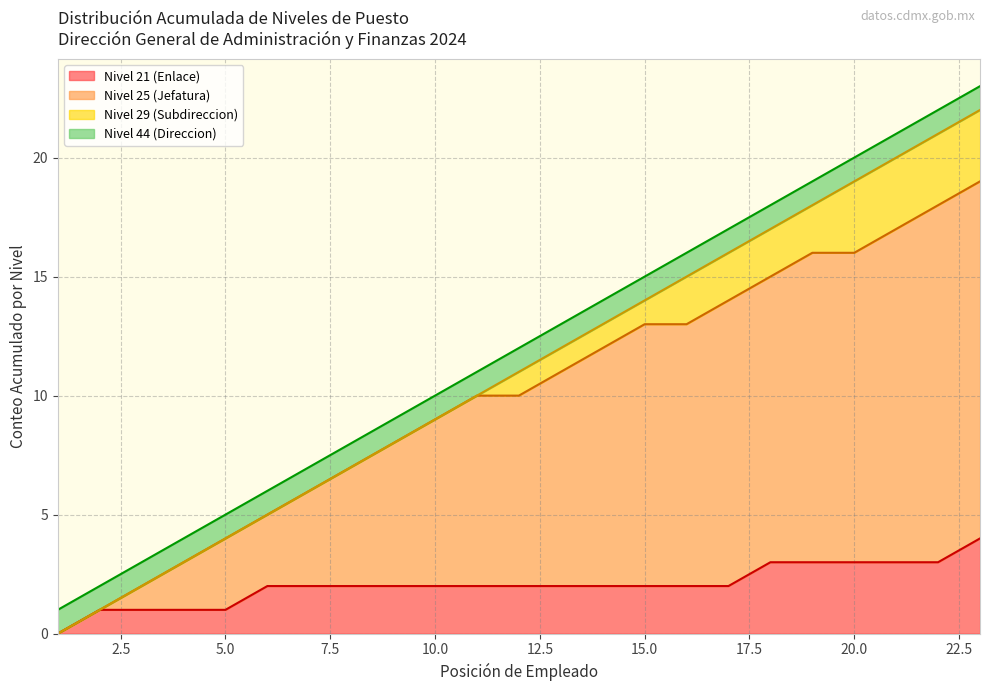

The value of Nivel 21 (Enlace) at 10.0 is 2. True or false?

True